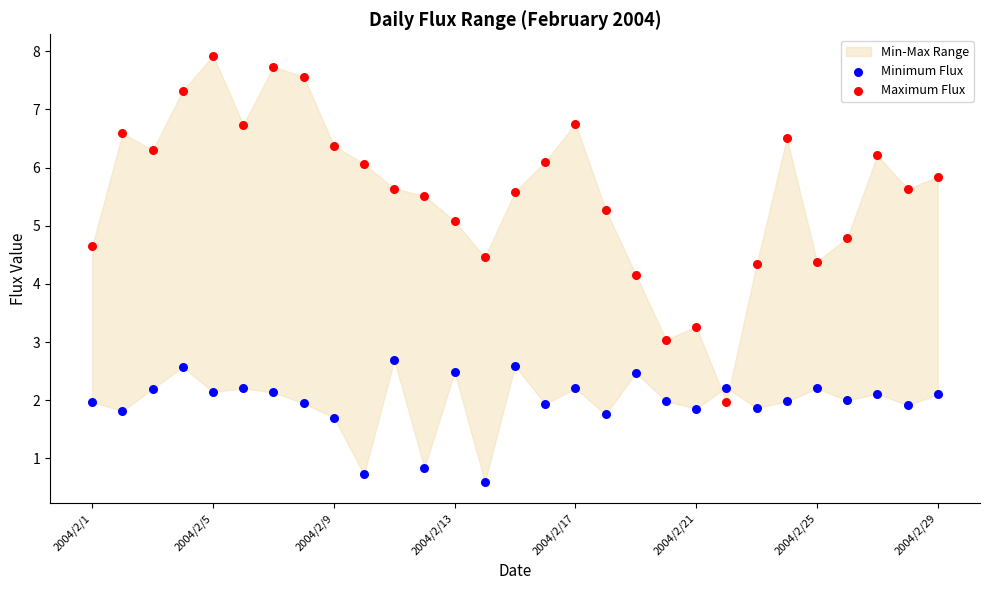

Which series reaches the minimum Y coordinate?

Minimum Flux